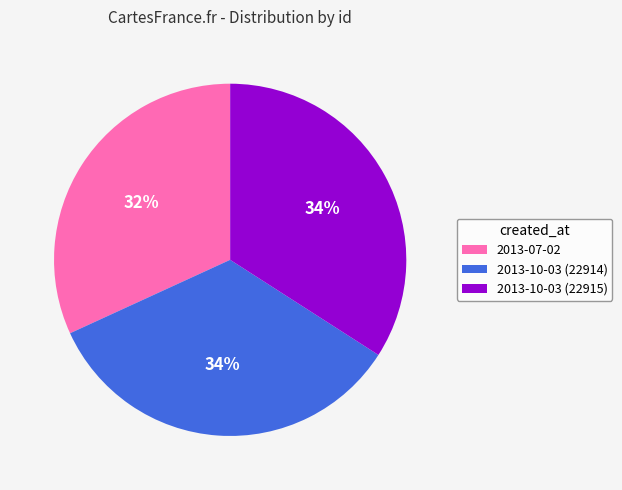

To the nearest percent, what is the combined percentage of 2013-07-02 and 2013-10-03 (22915)?

66%